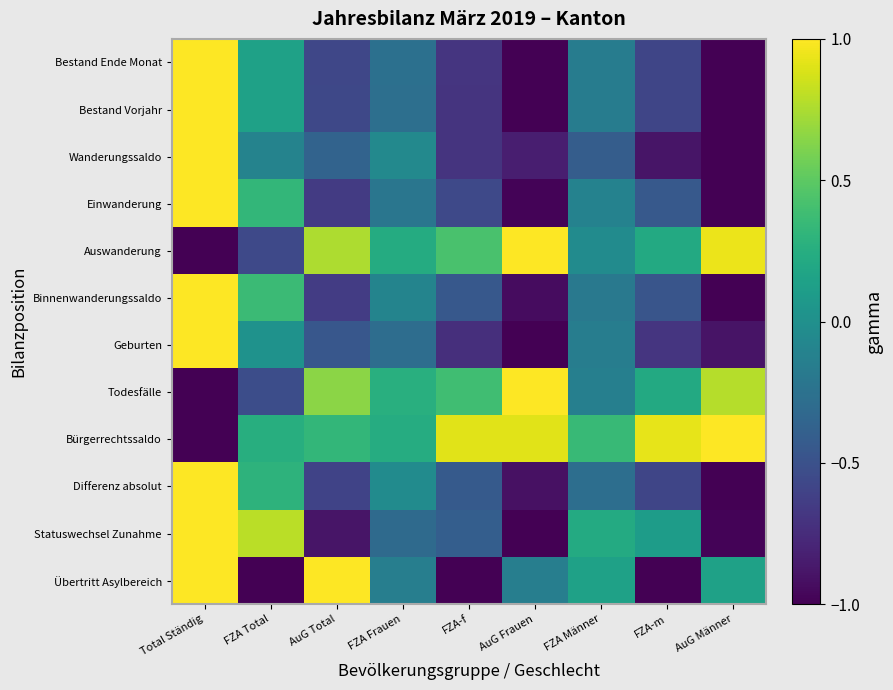

Reading right to left, what are all the values shown in this chart?

Bestand Ende Monat: AuG Männer=-1.0	FZA-m=-0.6	FZA Männer=-0.2	AuG Frauen=-1.0	FZA-f=-0.7	FZA Frauen=-0.3	AuG Total=-0.6	FZA Total=0.1	Total Ständig=1.0
Bestand Vorjahr: AuG Männer=-1.0	FZA-m=-0.6	FZA Männer=-0.2	AuG Frauen=-1.0	FZA-f=-0.7	FZA Frauen=-0.3	AuG Total=-0.6	FZA Total=0.1	Total Ständig=1.0
Wanderungssaldo: AuG Männer=-1.0	FZA-m=-0.9	FZA Männer=-0.4	AuG Frauen=-0.8	FZA-f=-0.7	FZA Frauen=-0.1	AuG Total=-0.4	FZA Total=-0.1	Total Ständig=1.0
Einwanderung: AuG Männer=-1.0	FZA-m=-0.4	FZA Männer=-0.1	AuG Frauen=-1.0	FZA-f=-0.6	FZA Frauen=-0.2	AuG Total=-0.7	FZA Total=0.3	Total Ständig=1.0
Auswanderung: AuG Männer=0.9	FZA-m=0.2	FZA Männer=-0.0	AuG Frauen=1.0	FZA-f=0.4	FZA Frauen=0.2	AuG Total=0.8	FZA Total=-0.6	Total Ständig=-1.0
Binnenwanderungssaldo: AuG Männer=-1.0	FZA-m=-0.5	FZA Männer=-0.2	AuG Frauen=-0.9	FZA-f=-0.4	FZA Frauen=-0.1	AuG Total=-0.6	FZA Total=0.4	Total Ständig=1.0
Geburten: AuG Männer=-0.9	FZA-m=-0.7	FZA Männer=-0.2	AuG Frauen=-1.0	FZA-f=-0.7	FZA Frauen=-0.3	AuG Total=-0.5	FZA Total=0.0	Total Ständig=1.0
Todesfälle: AuG Männer=0.8	FZA-m=0.2	FZA Männer=-0.1	AuG Frauen=1.0	FZA-f=0.4	FZA Frauen=0.3	AuG Total=0.7	FZA Total=-0.5	Total Ständig=-1.0
Bürgerrechtssaldo: AuG Männer=1.0	FZA-m=0.9	FZA Männer=0.3	AuG Frauen=0.9	FZA-f=0.9	FZA Frauen=0.2	AuG Total=0.3	FZA Total=0.3	Total Ständig=-1.0
Differenz absolut: AuG Männer=-1.0	FZA-m=-0.6	FZA Männer=-0.3	AuG Frauen=-0.9	FZA-f=-0.4	FZA Frauen=-0.0	AuG Total=-0.6	FZA Total=0.3	Total Ständig=1.0
Statuswechsel Zunahme: AuG Männer=-1.0	FZA-m=0.1	FZA Männer=0.2	AuG Frauen=-1.0	FZA-f=-0.4	FZA Frauen=-0.3	AuG Total=-0.9	FZA Total=0.8	Total Ständig=1.0
Übertritt Asylbereich: AuG Männer=0.1	FZA-m=-1.0	FZA Männer=0.1	AuG Frauen=-0.1	FZA-f=-1.0	FZA Frauen=-0.1	AuG Total=1.0	FZA Total=-1.0	Total Ständig=1.0